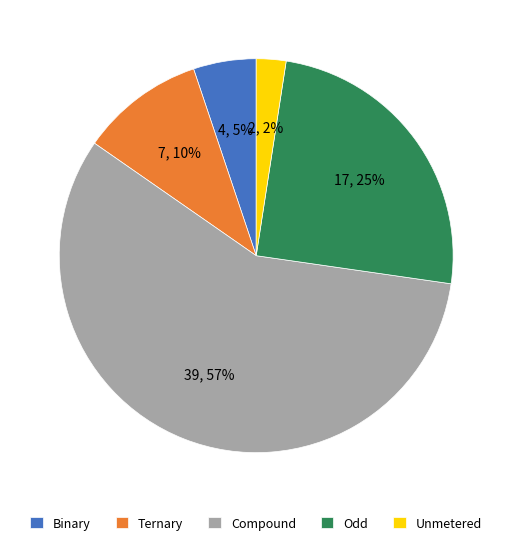

True or false: Binary accounts for 20% of the total.

False